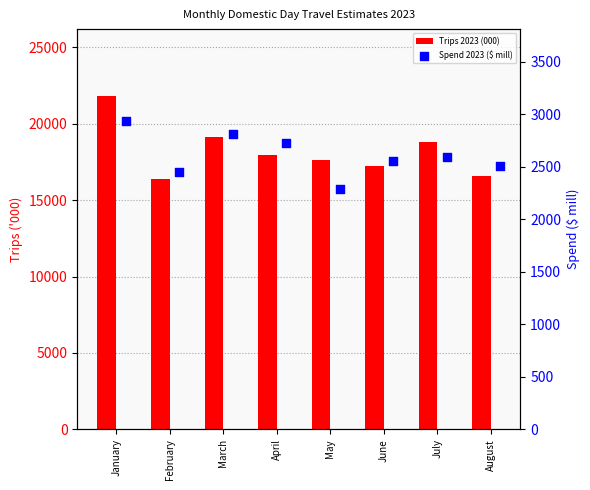

Is the value of Trips 2023 (000) at August greater than the value of Spend 2023 ($ mill) at February?

Yes